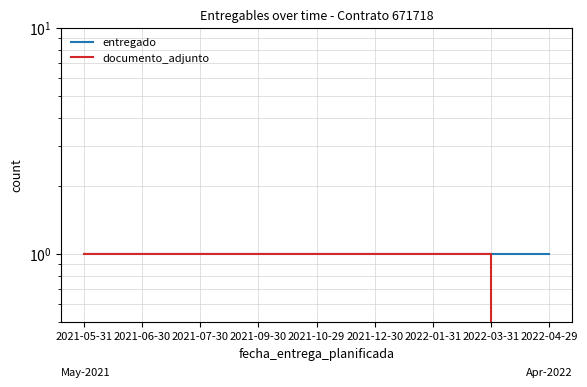

What is the sum of all entregado values?

9